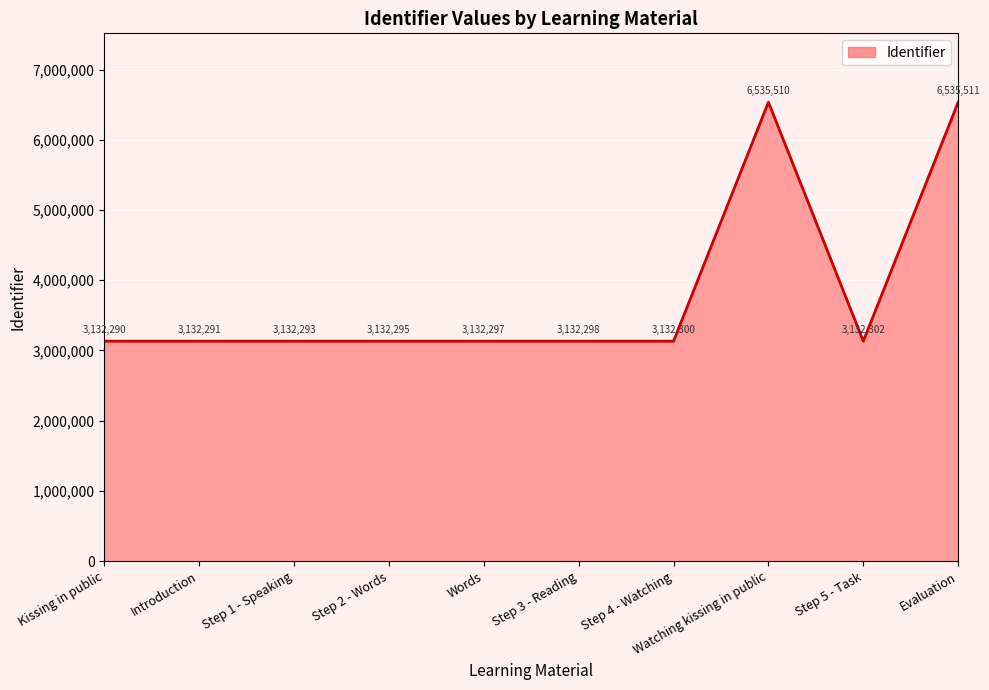

What value does the data have at Step 4 - Watching, to the nearest 10?

3132300